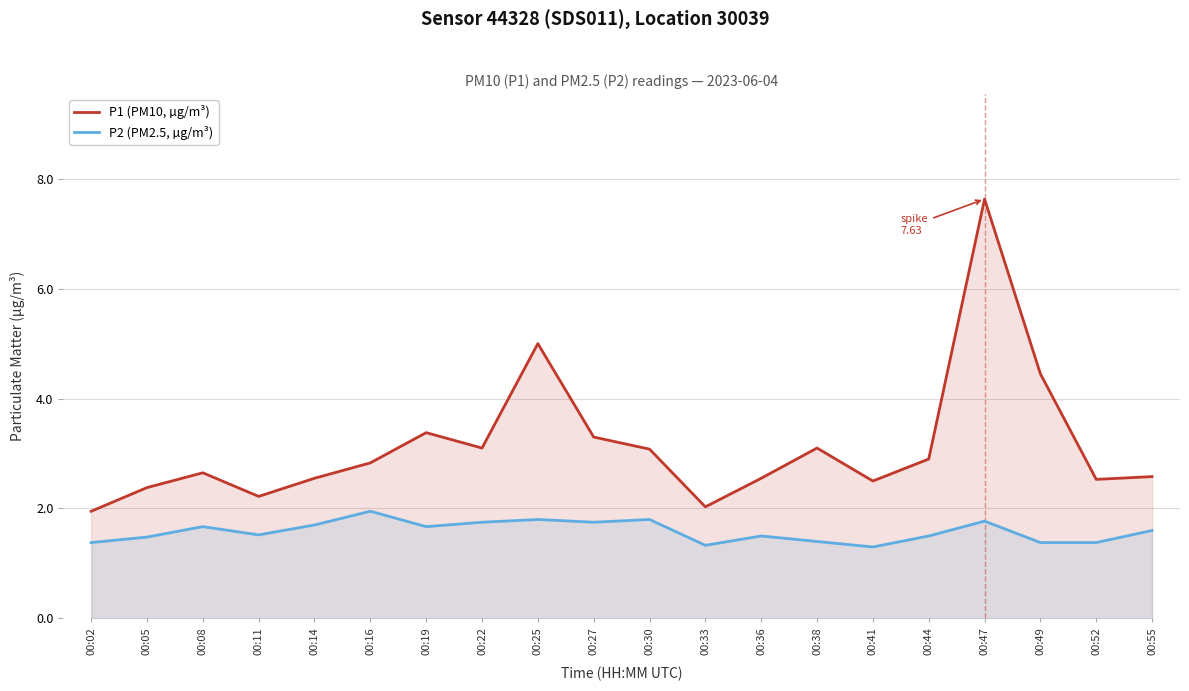

Read the P1 (PM10, µg/m³) value at 00:55.

2.6